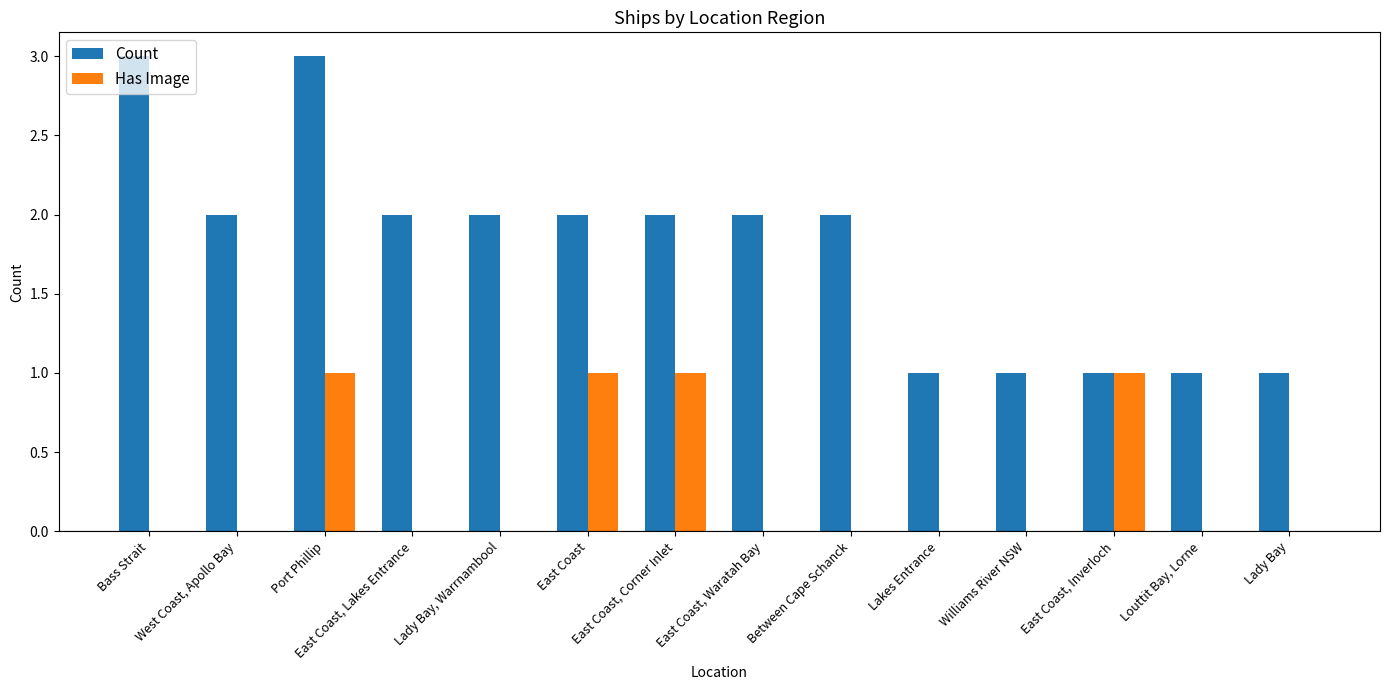

At which category is the sum across all series the highest?

Port Phillip